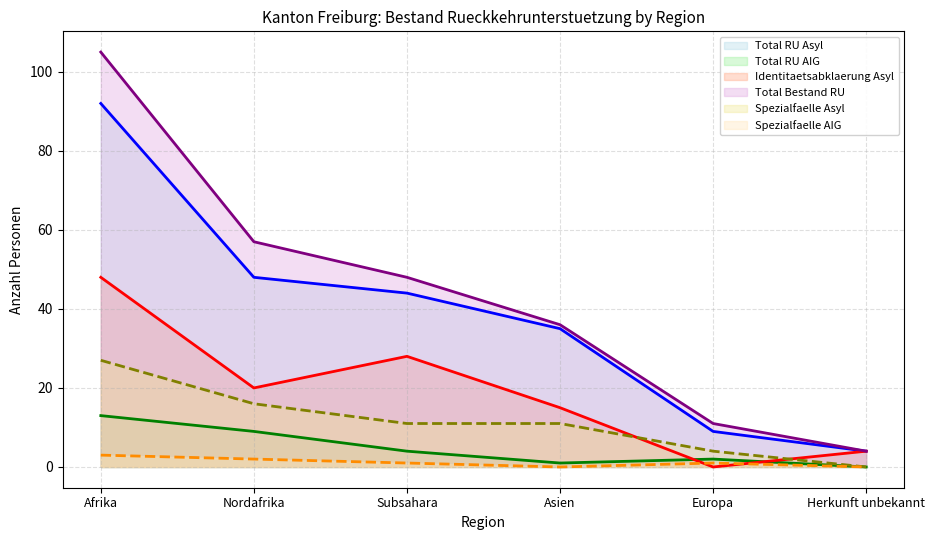

Rank the series at Nordafrika from lowest to highest value.

Spezialfaelle AIG, Total RU AIG, Spezialfaelle Asyl, Identitaetsabklaerung Asyl, Total RU Asyl, Total Bestand RU